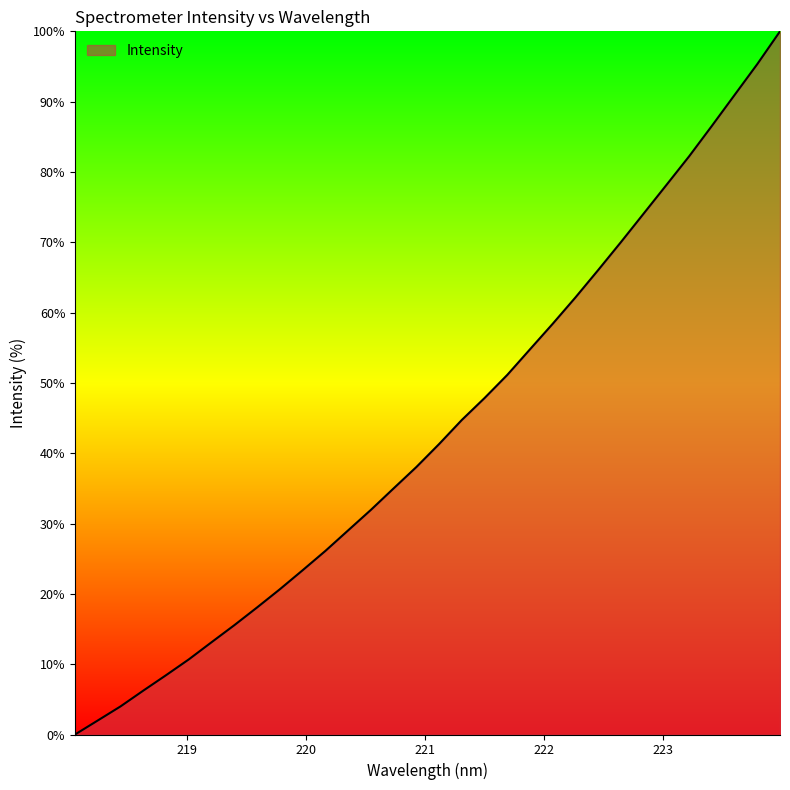

What is the difference between the maximum and minimum values?

100.0